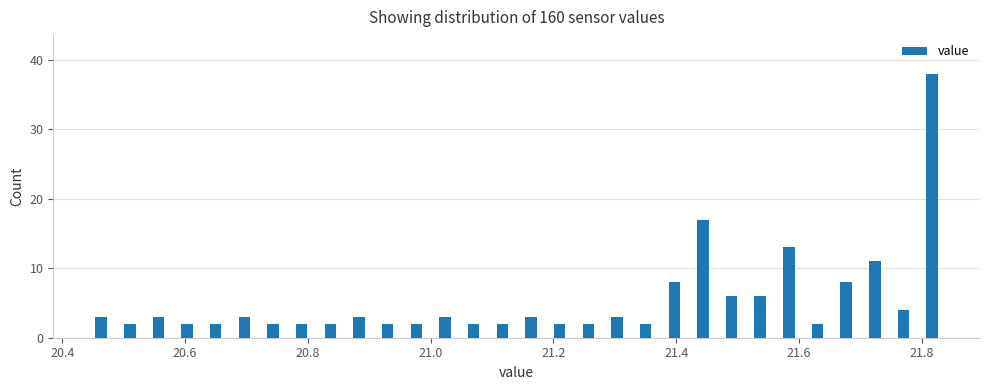

Around what value on the x-axis is the tallest bar? Give the approximate position of its centre, as read against the axis.

21.82